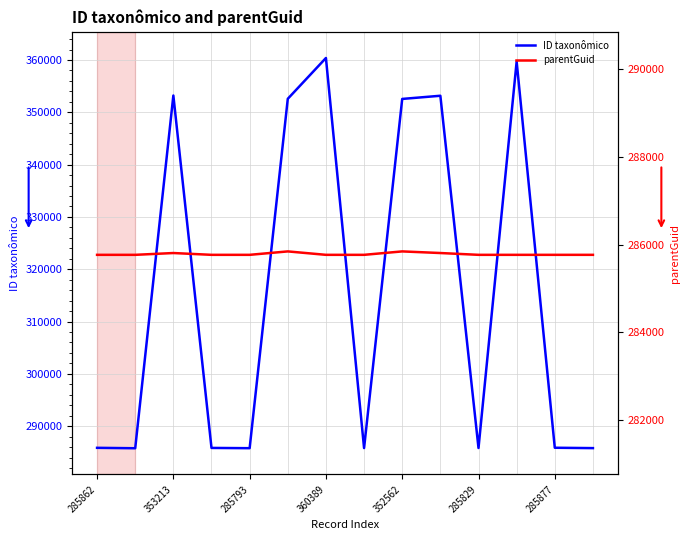

Rank the series by their maximum value, from highest to lowest.

ID taxonômico, parentGuid